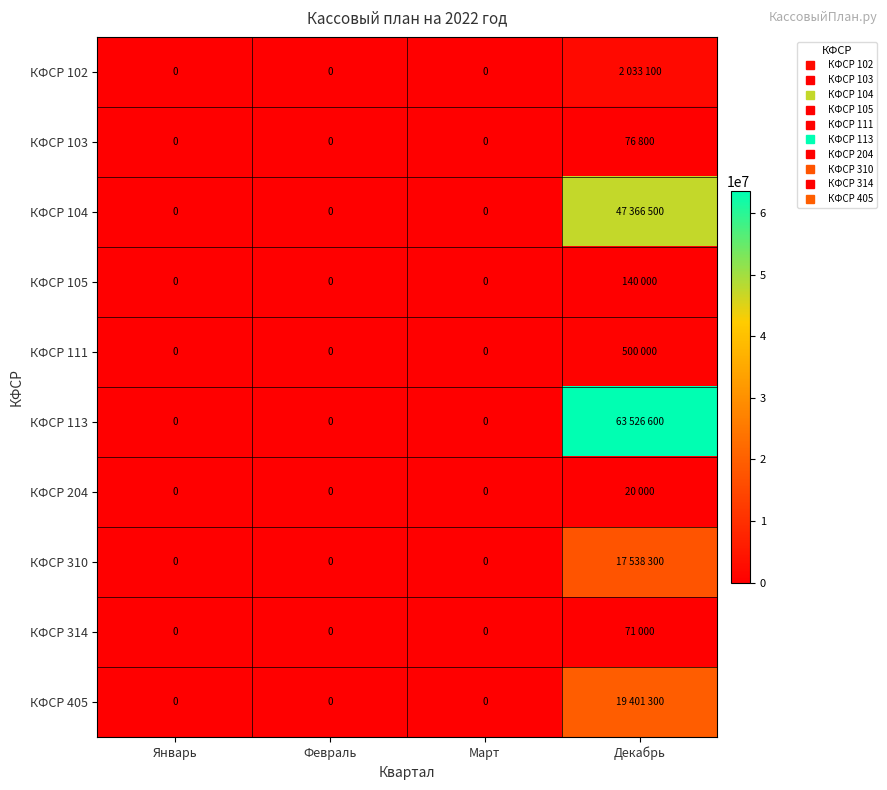

What is the total value across all series at Декабрь?

150673600